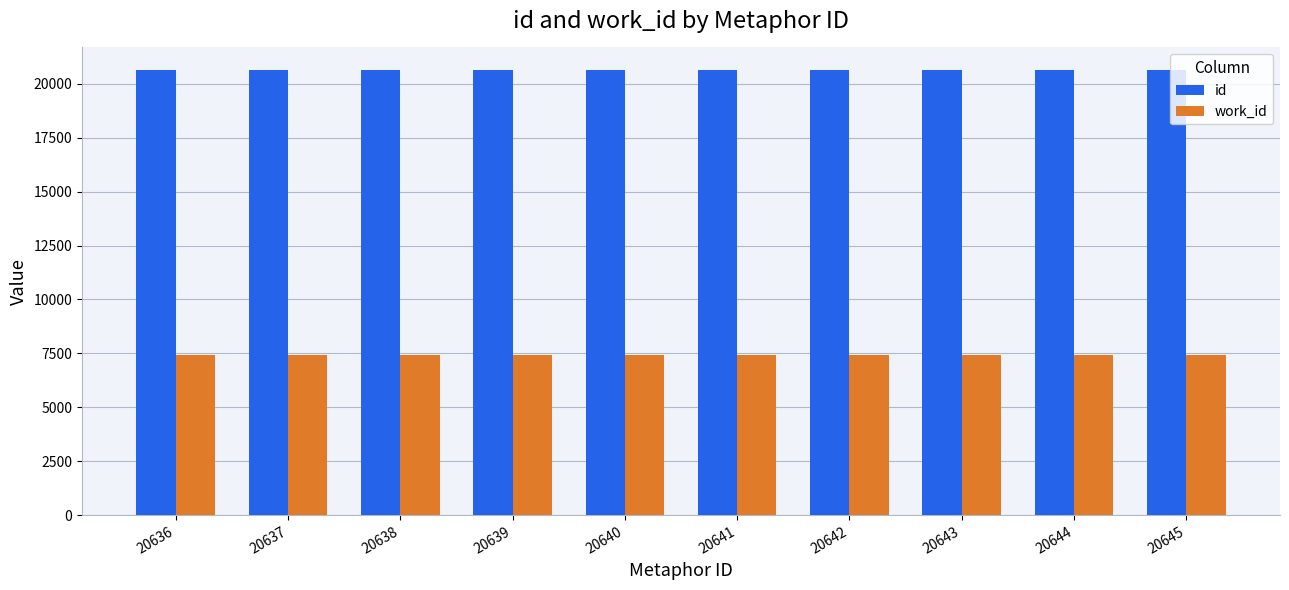

Is it true that work_id equals 7439 at 20643?

True